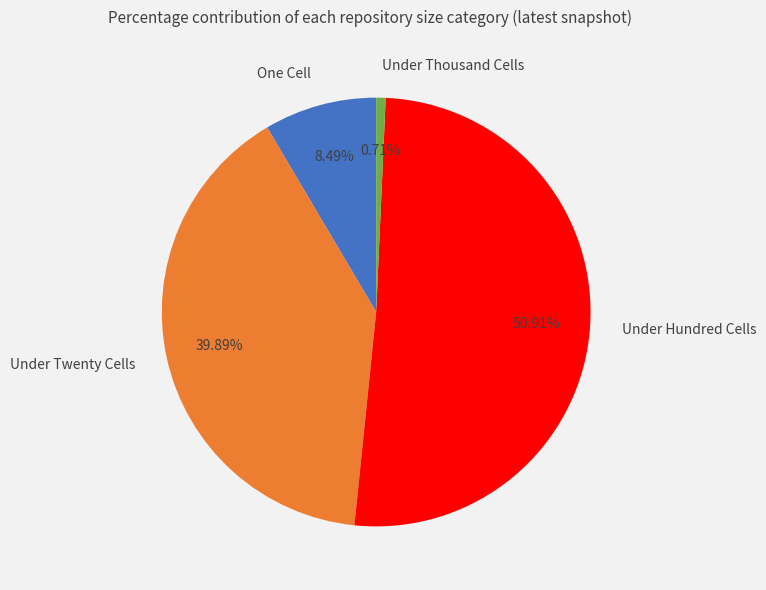

What is the smallest slice in the pie chart?

Under Thousand Cells